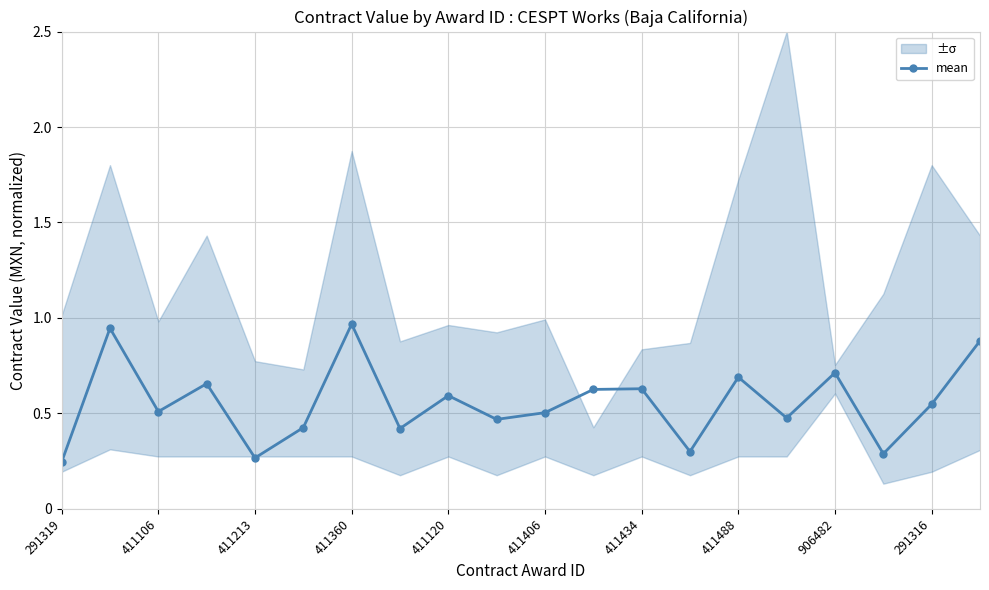

What value does the data have at 11?

0.6